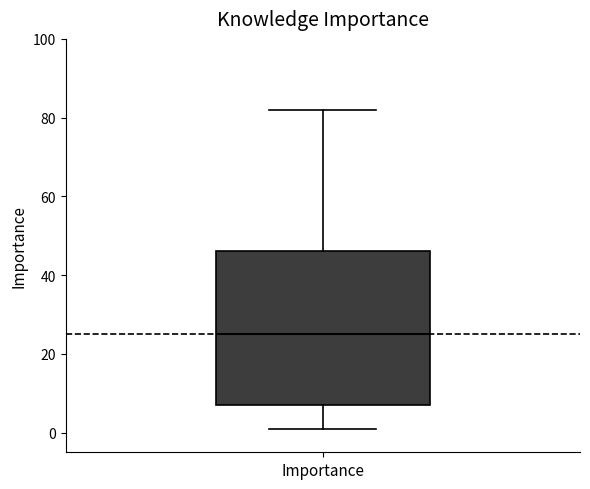

Where does the median line of the box for Importance sit on the y-axis? The values are not printed on the chart, so give them approximately, as read against the axis.

26